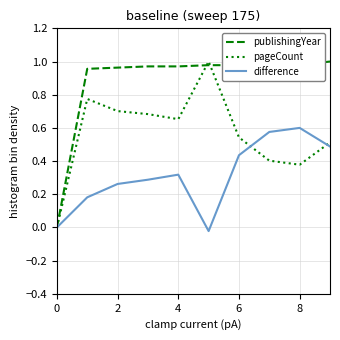

True or false: pageCount and publishingYear cross at least once.

True